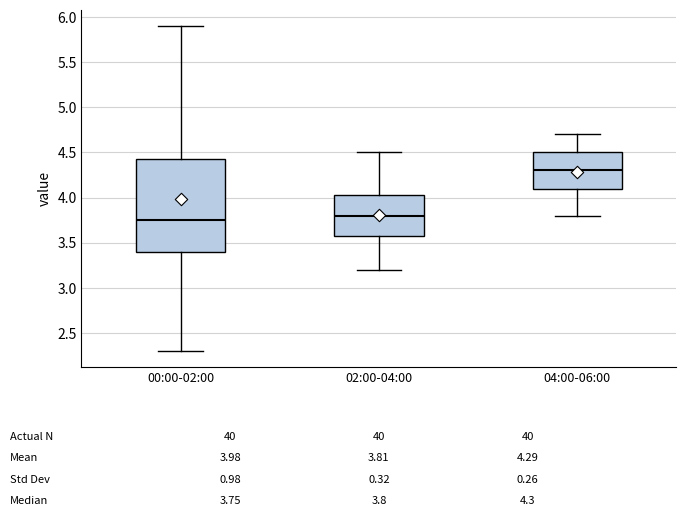

Which box has the highest median line?

04:00-06:00